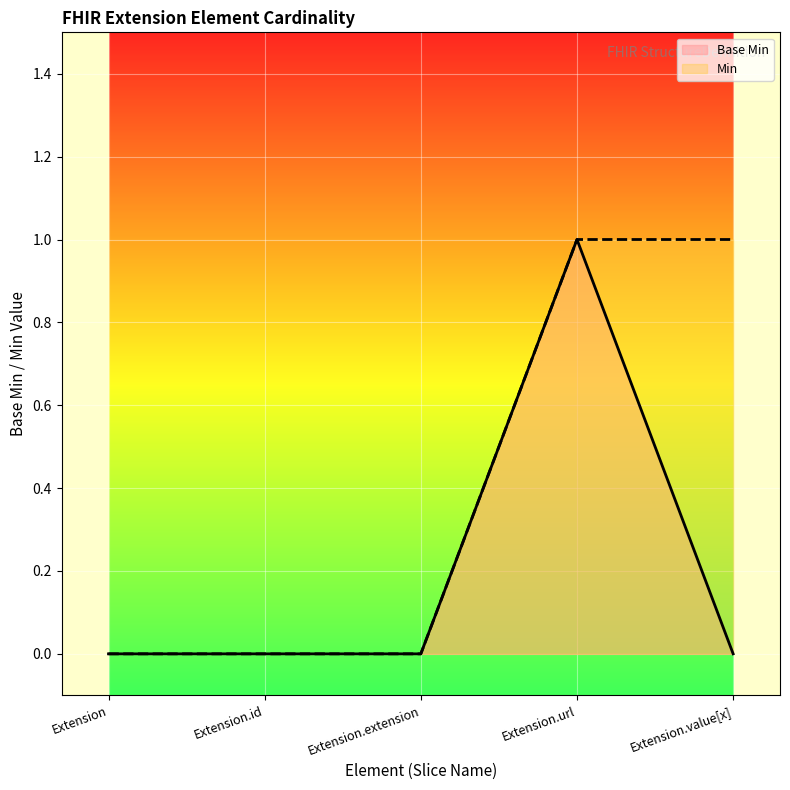

What are all the series names shown in the legend?

Base Min, Min